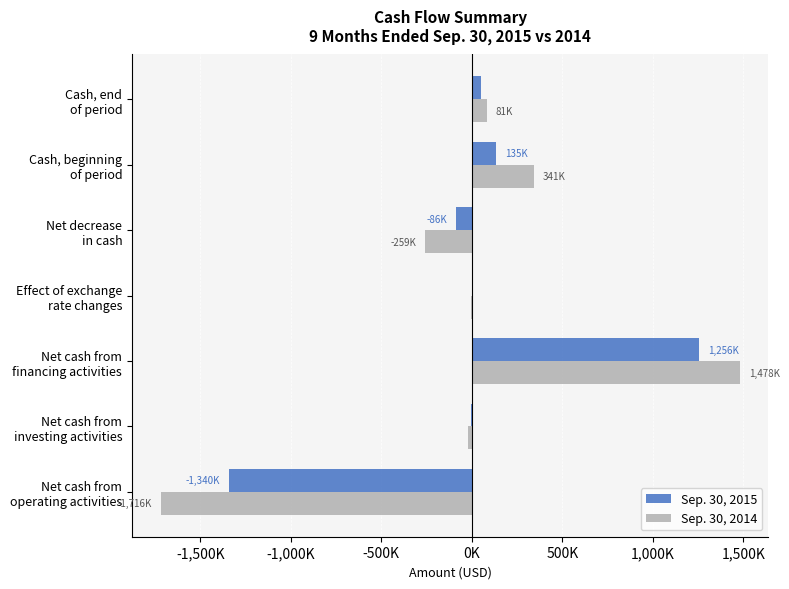

What are all the series names shown in the legend?

Sep. 30, 2015, Sep. 30, 2014